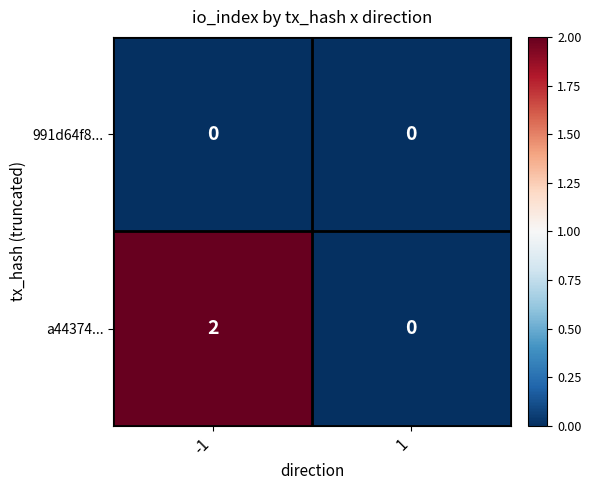

Rank the series by their maximum value, from highest to lowest.

a44374..., 991d64f8...